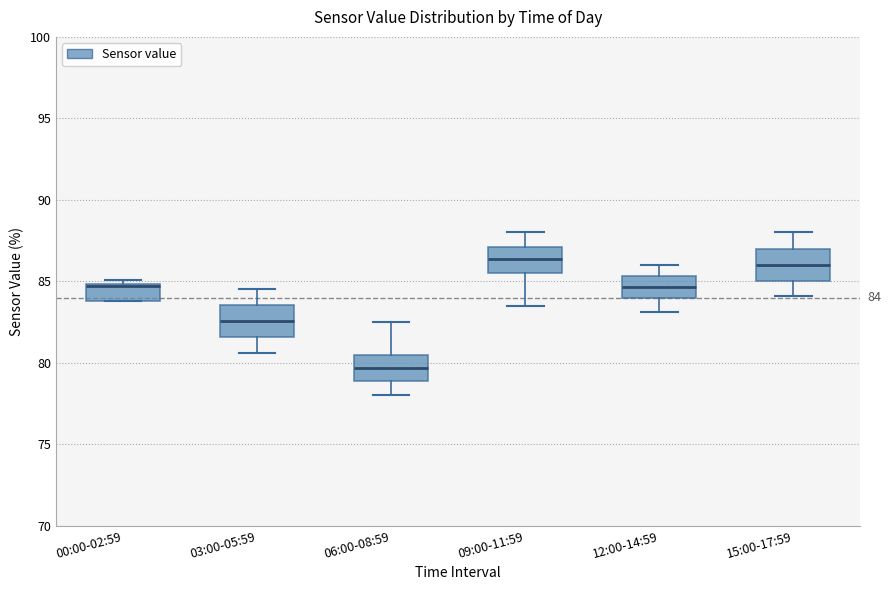

Which box's median line is the lowest?

06:00-08:59